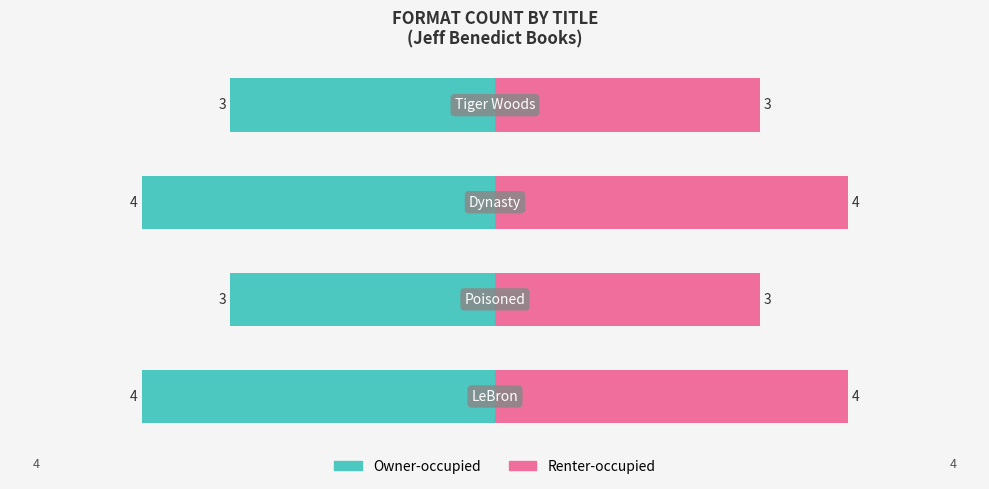

Reading right to left, what are all the values shown in this chart?

Owner-occupied: -3	-4	-3	-4
Renter-occupied: 3	4	3	4